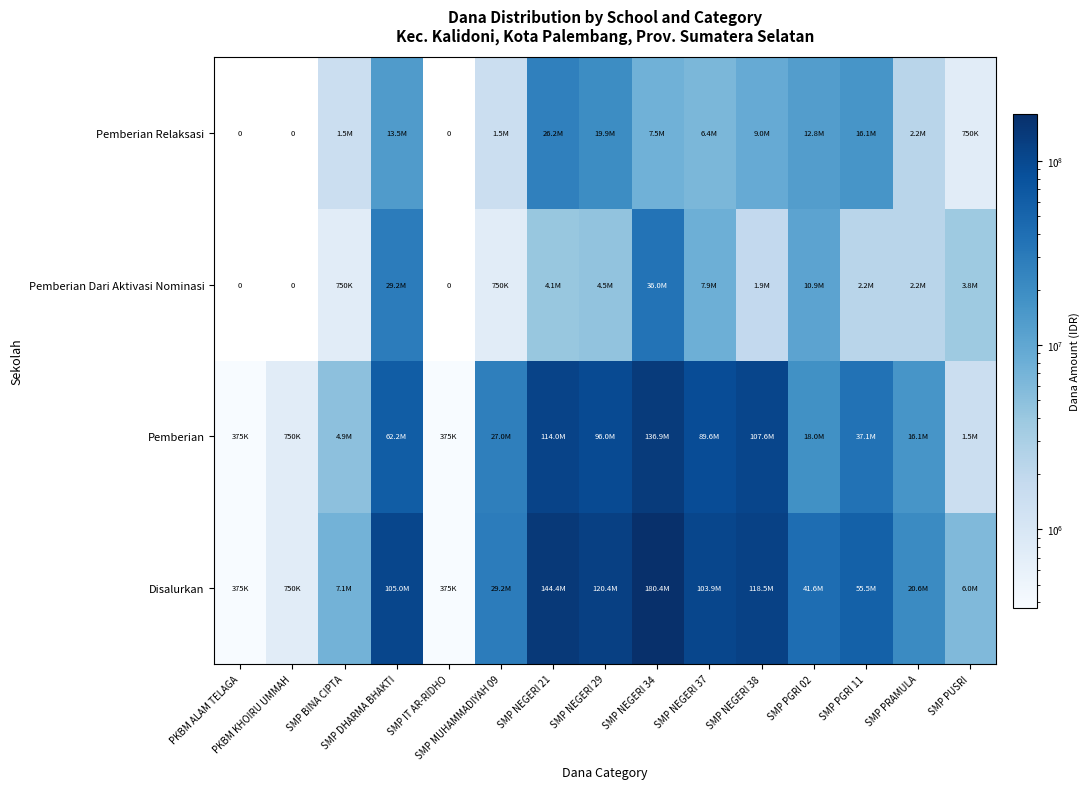

What is the total value across all series at SMP PGRI 11?

111000000